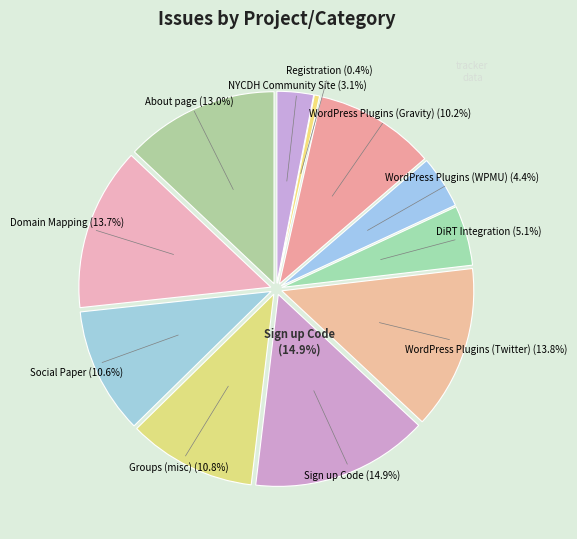

How many segments does this pie chart have?

11